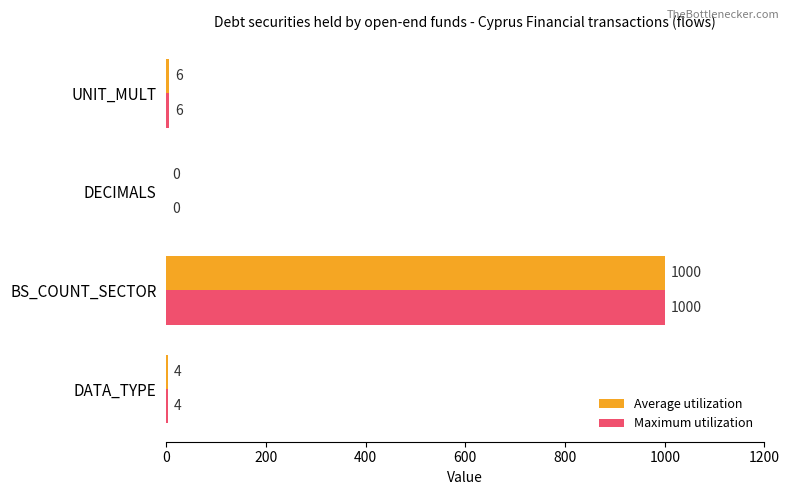

What is the sum of all Maximum utilization values?

1010